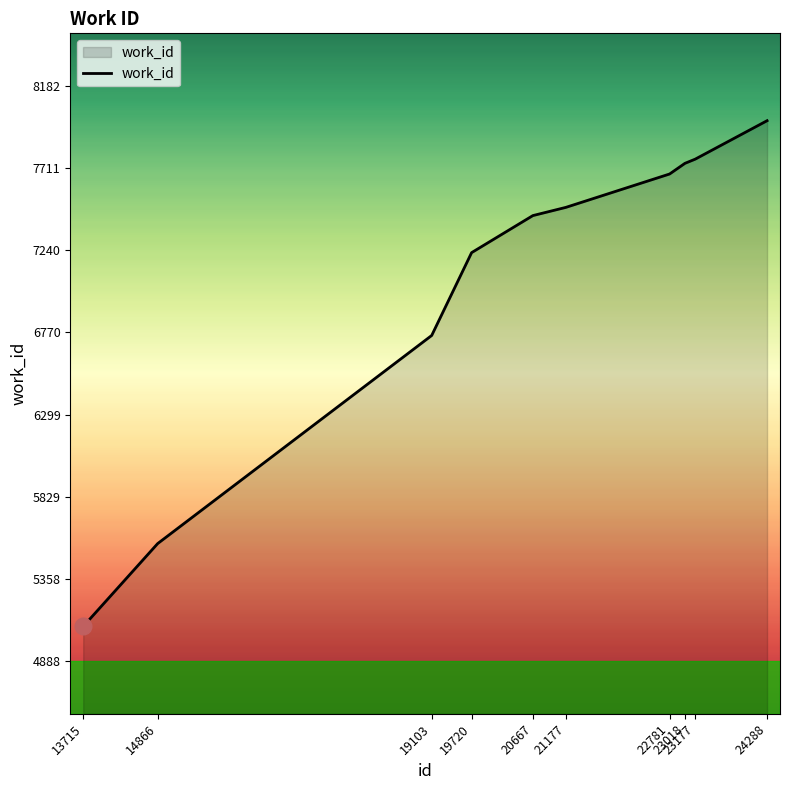

What is the greatest value displayed?

7982